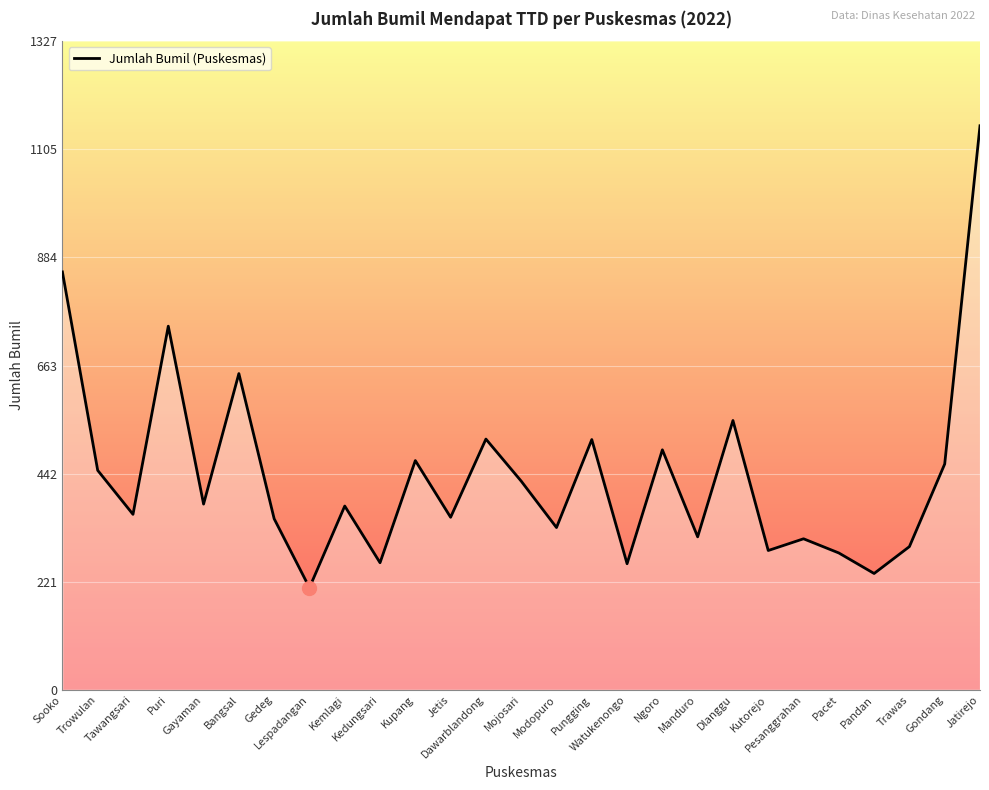

What is the approximate value at Gayaman, to the nearest 100?

400